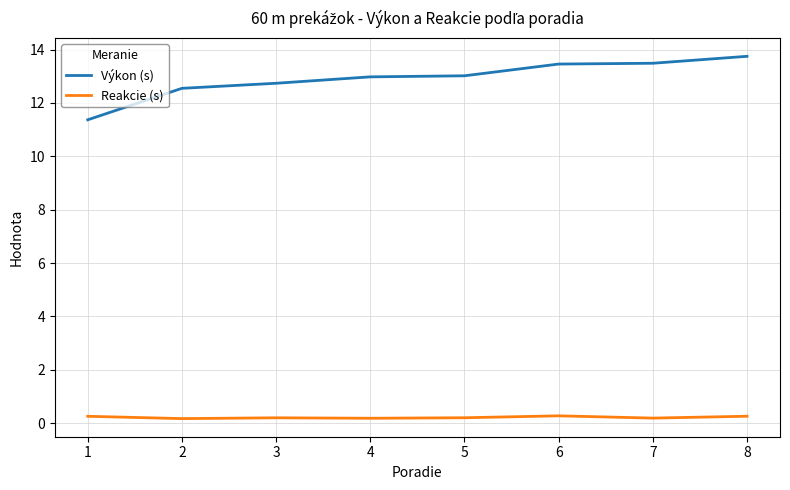

List the series in order of their peak value, highest first.

Výkon (s), Reakcie (s)